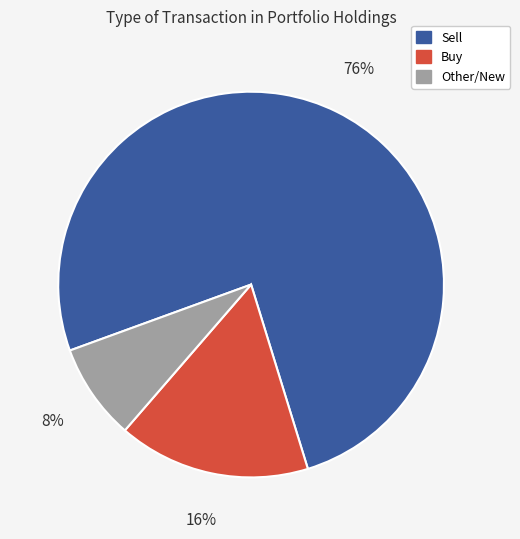

To the nearest percent, what is the average slice percentage?

33%